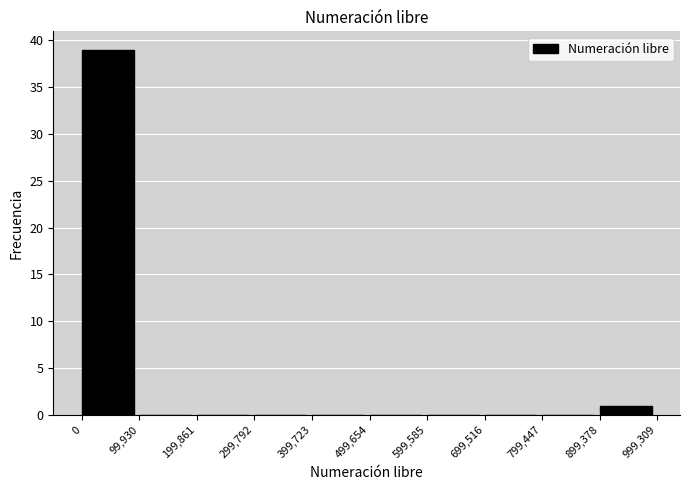

What is the height of the bar covering 0 to 99,930 on the x-axis? The values are not printed on the chart, so give them approximately, as read against the axis.

39